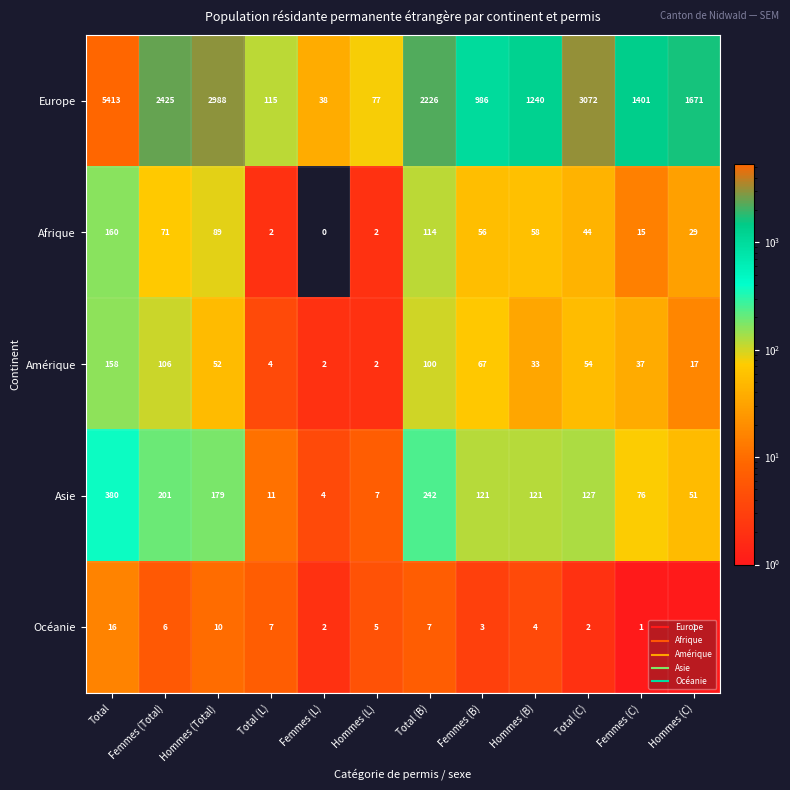

Is it true that Afrique equals 2 at Total (L)?

True